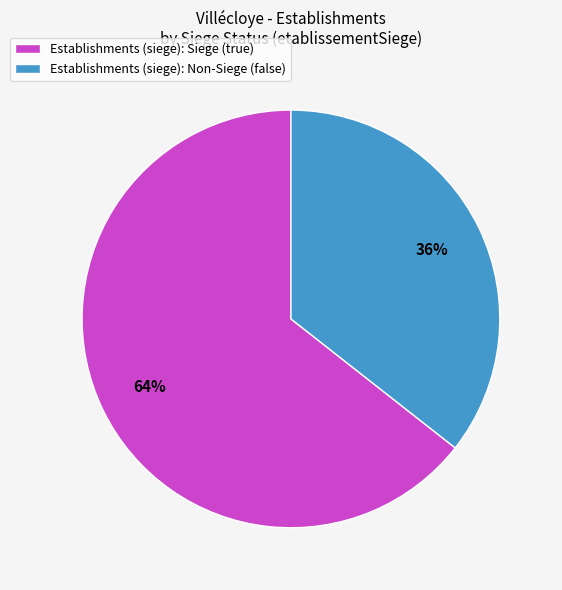

The Establishments (siege): Non-Siege (false) slice represents 47% of the pie. True or false?

False